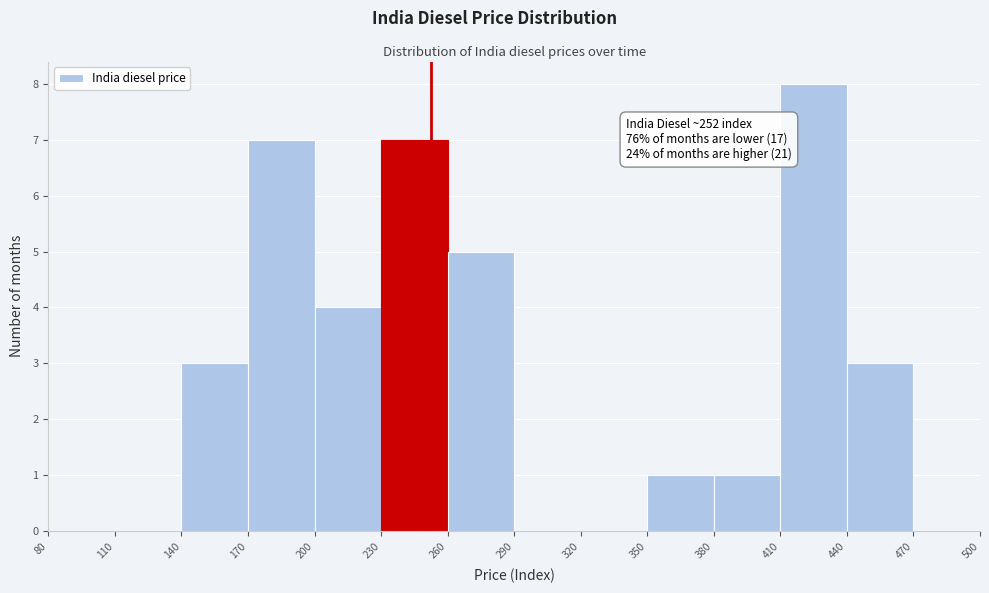

Over which range of the x-axis is the bar tallest?

410 to 440